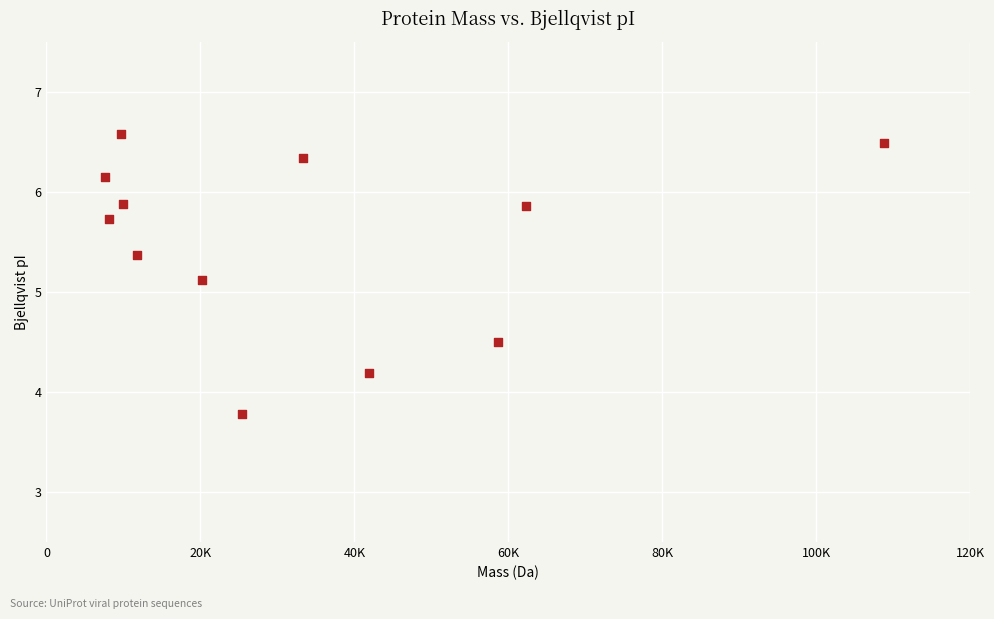

What is the range of Y values (max minus min)?

2.8